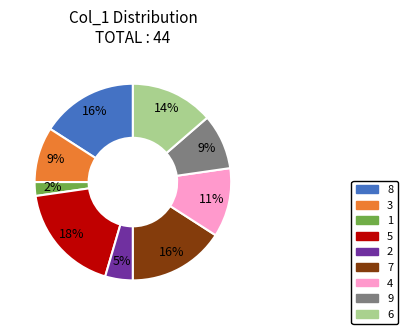

True or false: 3 accounts for 9% of the total.

True